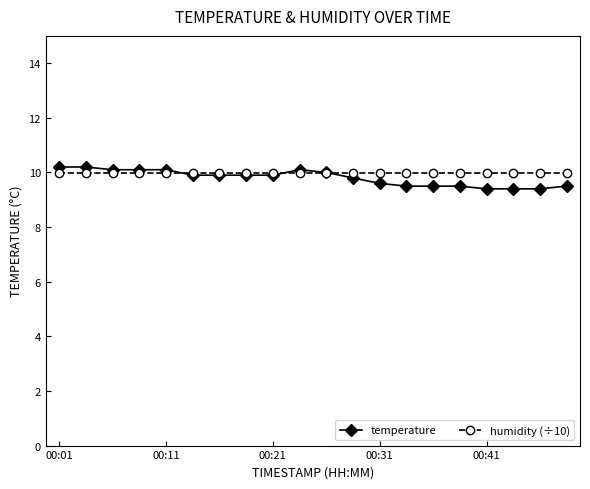

Which series has the widest spread of values?

temperature